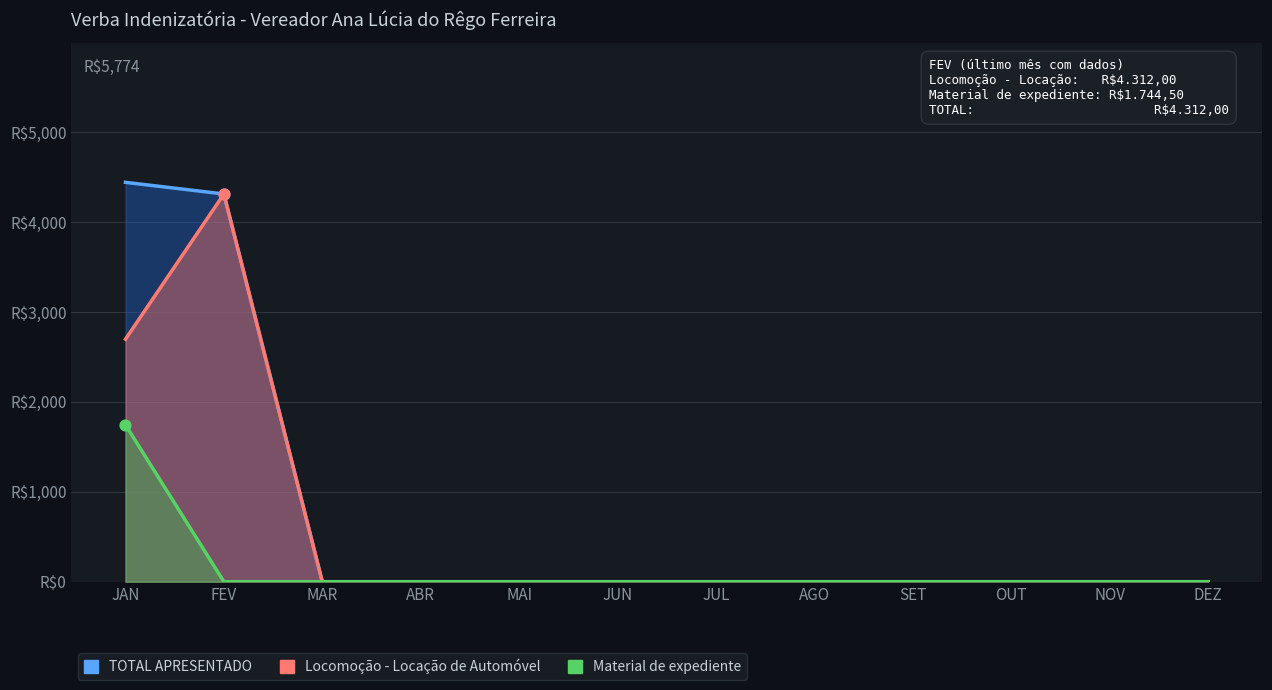

What are all the series names shown in the legend?

Locomoção - Locação de Automóvel, Material de expediente, TOTAL APRESENTADO